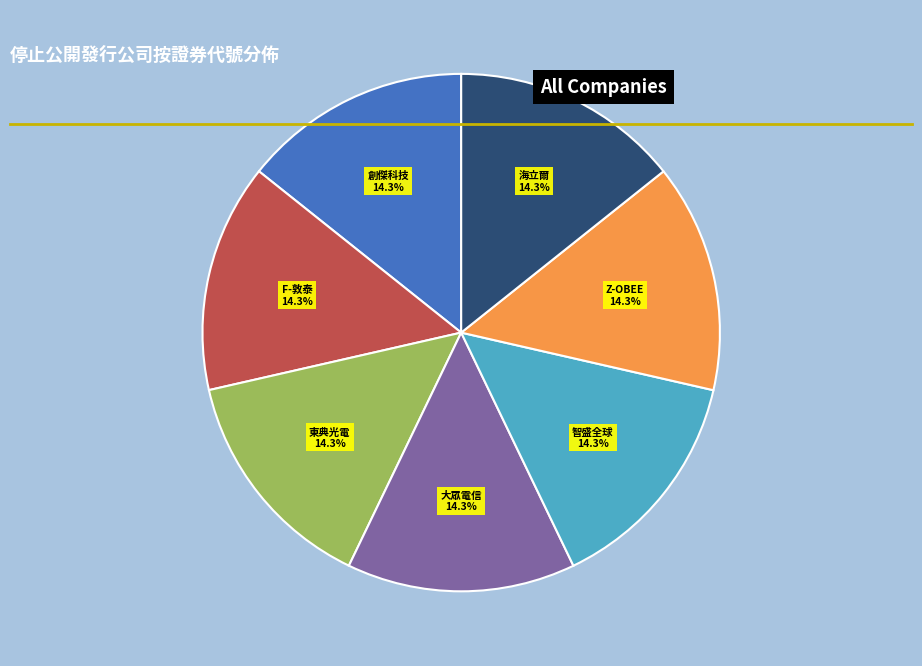

Does any single category account for the majority?

No